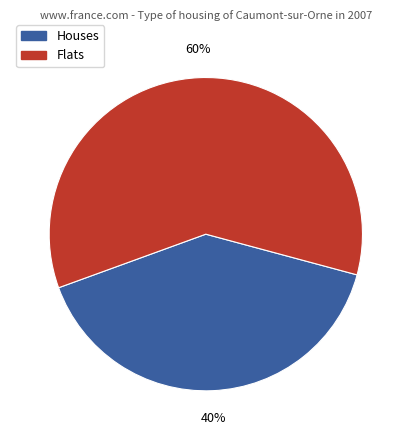

Is there any slice that represents more than half of the pie?

Yes